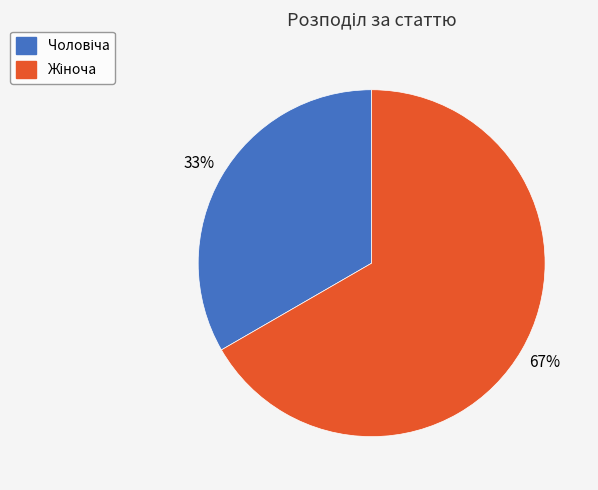

How many slices are in this pie chart?

2